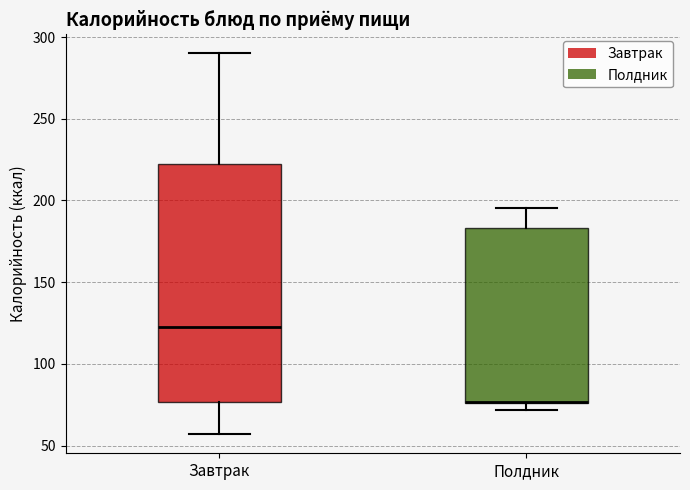

Reading left to right, transcribe this box plot: for each box, give where its median line is, the range the box spans, and where its two whiskers end, as read against the y-axis. The values are not printed on the chart, so give them approximately, as read against the axis.

Завтрак: median 120, box 75 to 220, whiskers 55 to 290
Полдник: median 75 (drawn on the box's lower edge), box 75 to 185, whiskers 70 to 195